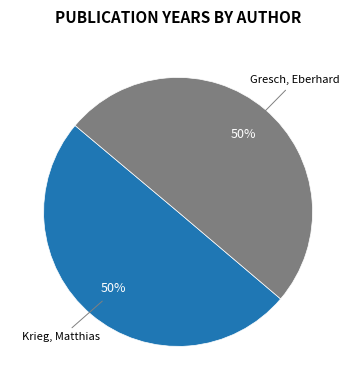

To the nearest percent, what is the average slice percentage?

50%